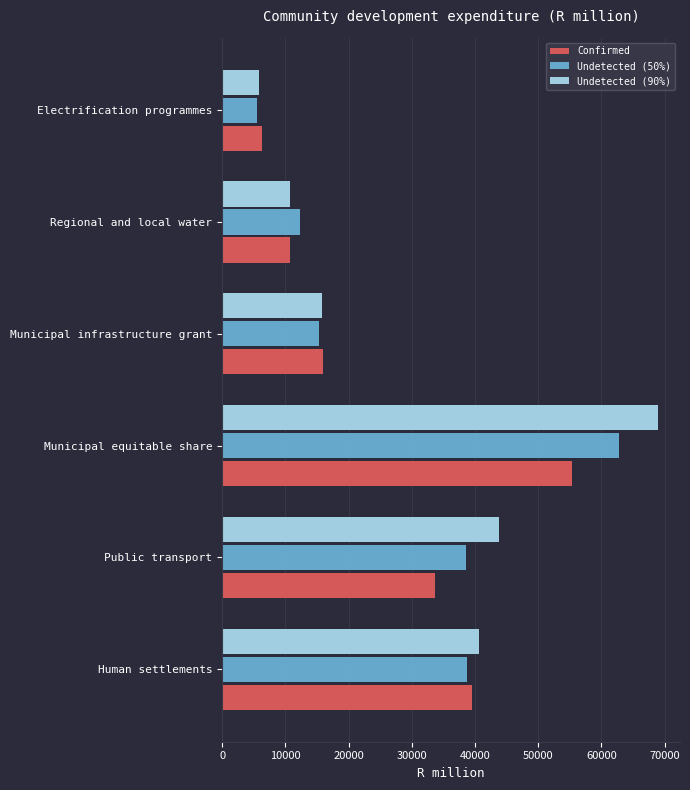

What is the difference between the Undetected (50%) values at Municipal infrastructure grant and Municipal equitable share?

47444.2